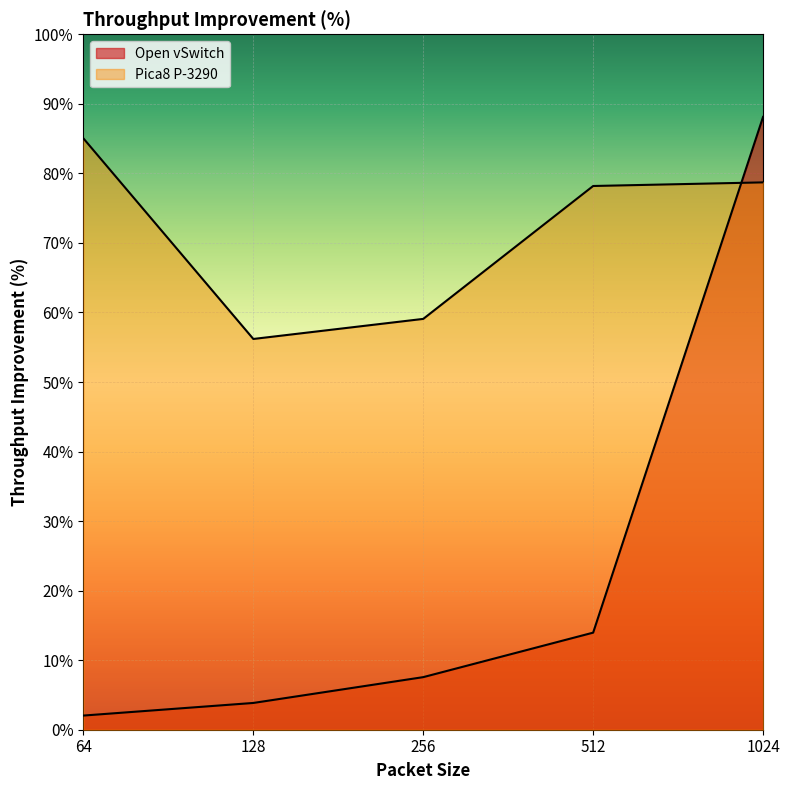

The value of Pica8 P-3290 at 256 is 0.3. True or false?

False